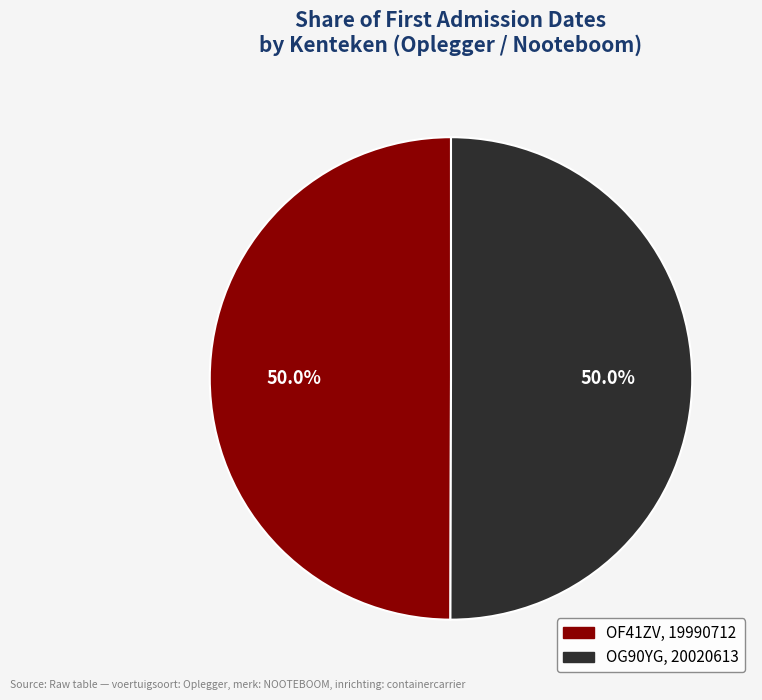

Is it true that OG90YG is 50% of the pie?

True